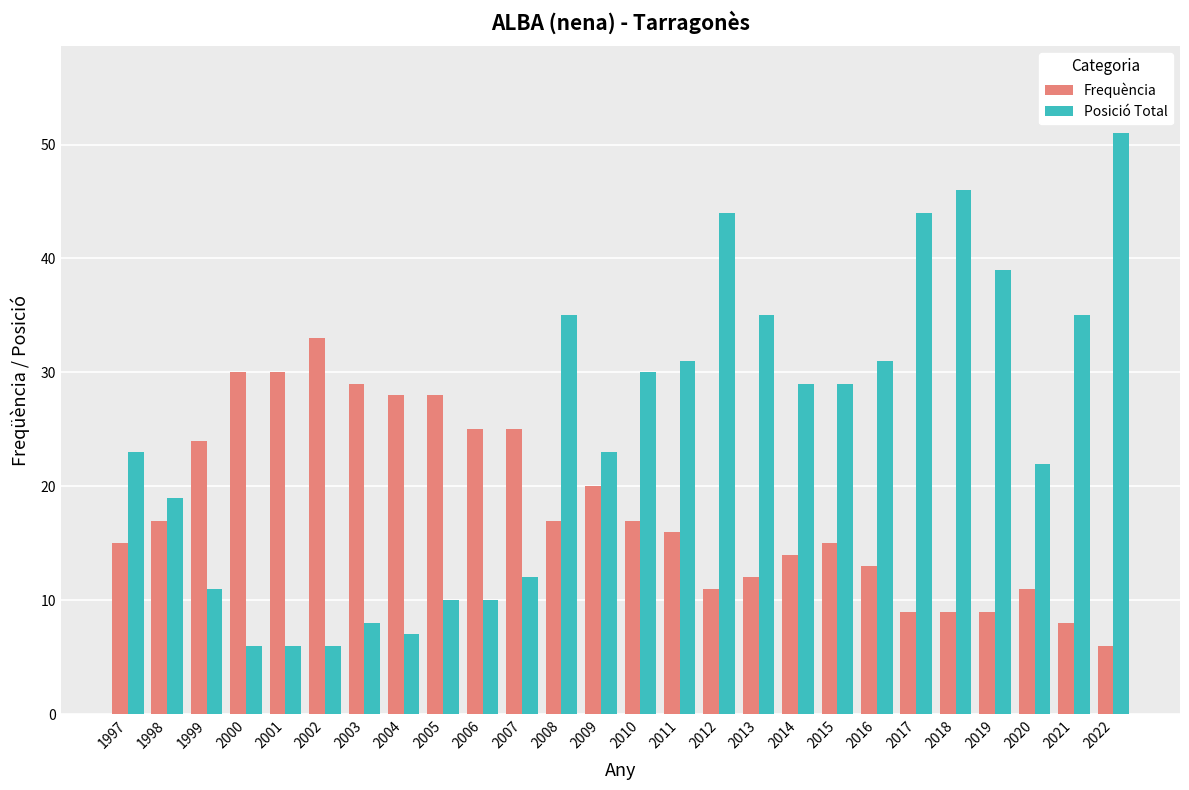

Between 2015 and 2022, which series saw the biggest shift?

Posició Total